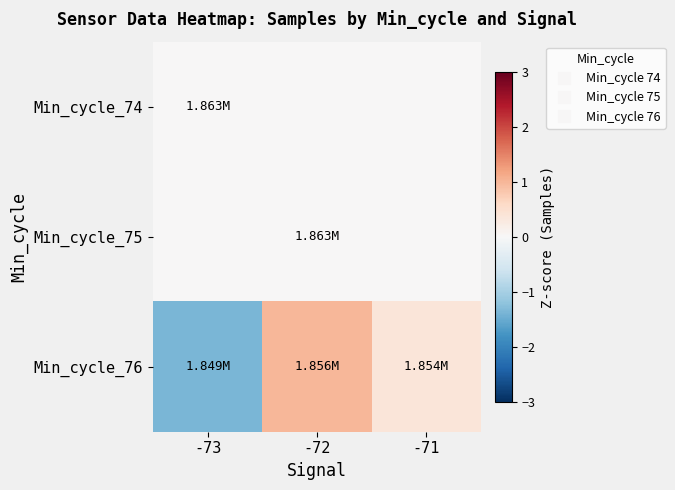

What is the maximum value shown in the chart?

1.0